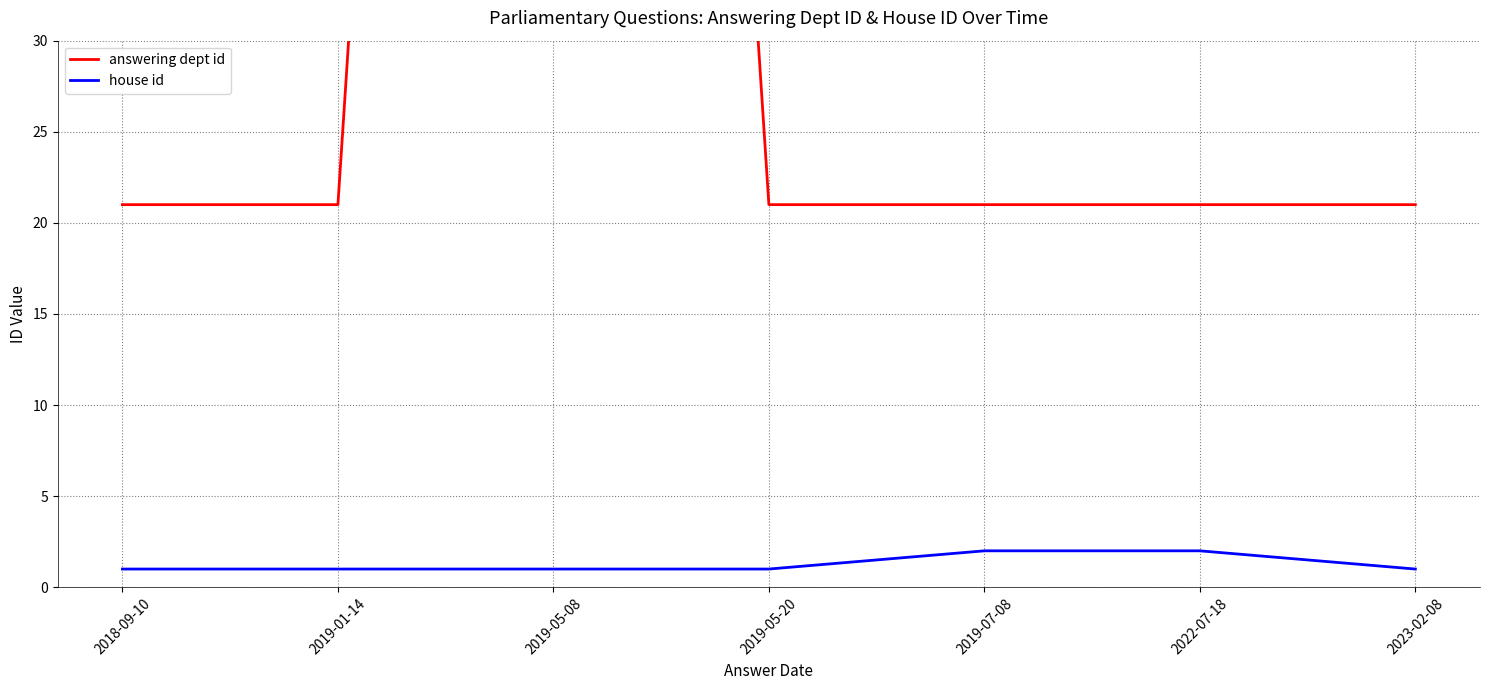

Is the value of house id at 2018-09-10 greater than the value of answering dept id at 2019-01-14?

No